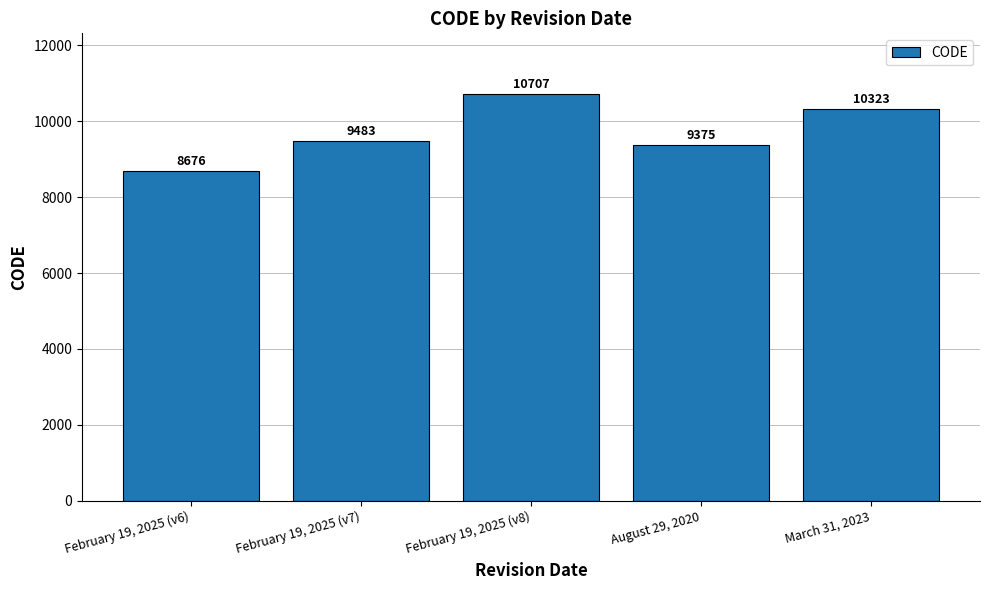

How many data points does each series have?

5